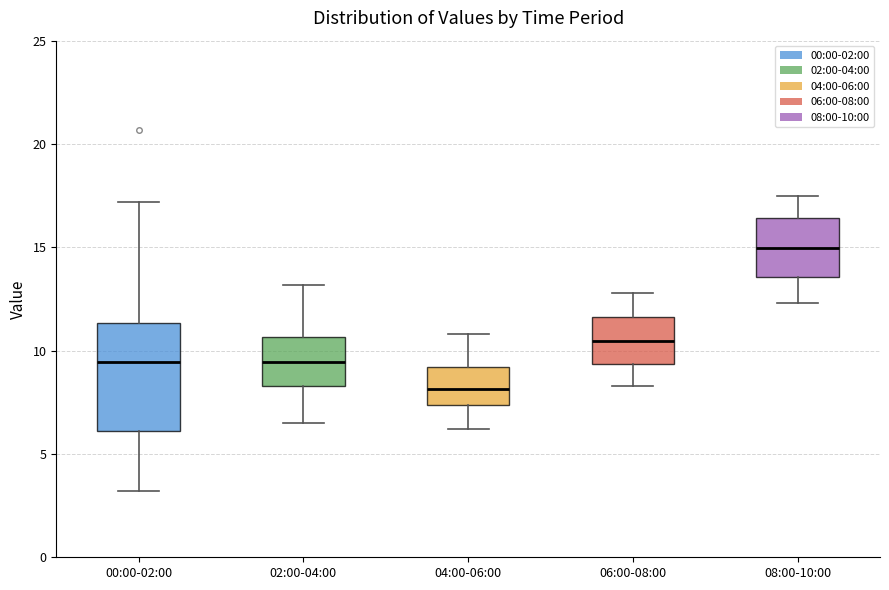

Reading left to right, transcribe this box plot: for each box, give where its median line is, the range the box spans, and where its two whiskers end, as read against the y-axis. The values are not printed on the chart, so give them approximately, as read against the axis.

00:00-02:00: median 9.5, box 6.0 to 11.5, whiskers 3.0 to 17.0
02:00-04:00: median 9.5, box 8.5 to 10.5, whiskers 6.5 to 13.0
04:00-06:00: median 8.0, box 7.5 to 9.0, whiskers 6.0 to 11.0
06:00-08:00: median 10.5, box 9.5 to 11.5, whiskers 8.5 to 13.0
08:00-10:00: median 15.0, box 13.5 to 16.5, whiskers 12.5 to 17.5